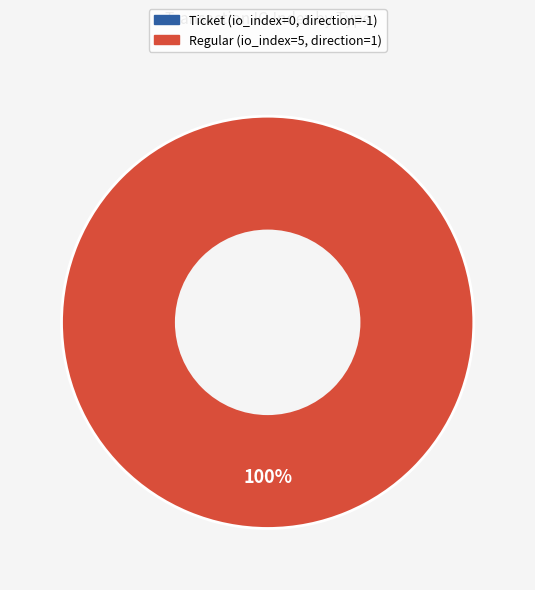

Is there a majority slice in this chart?

Yes